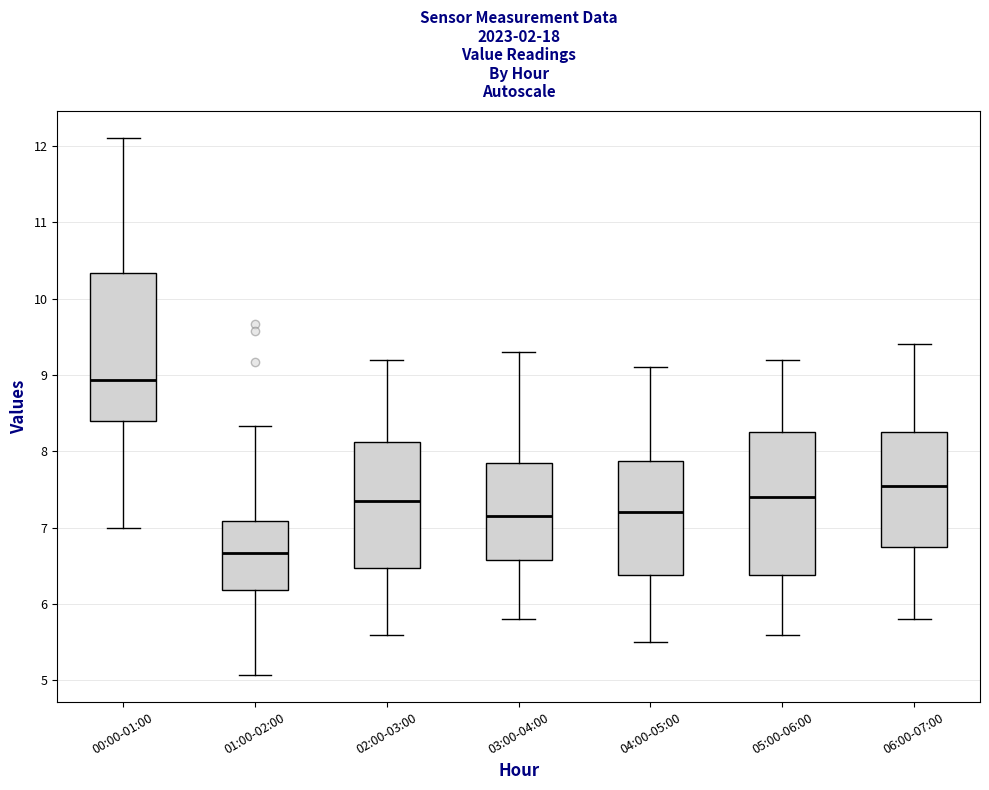

Which box has the highest median line?

00:00-01:00